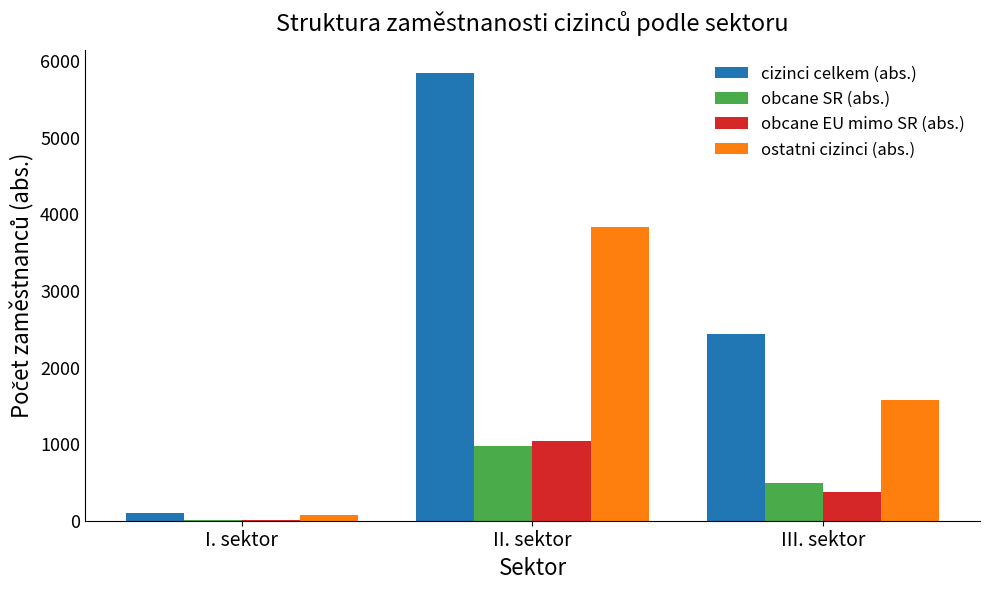

What is the greatest value displayed?

5849